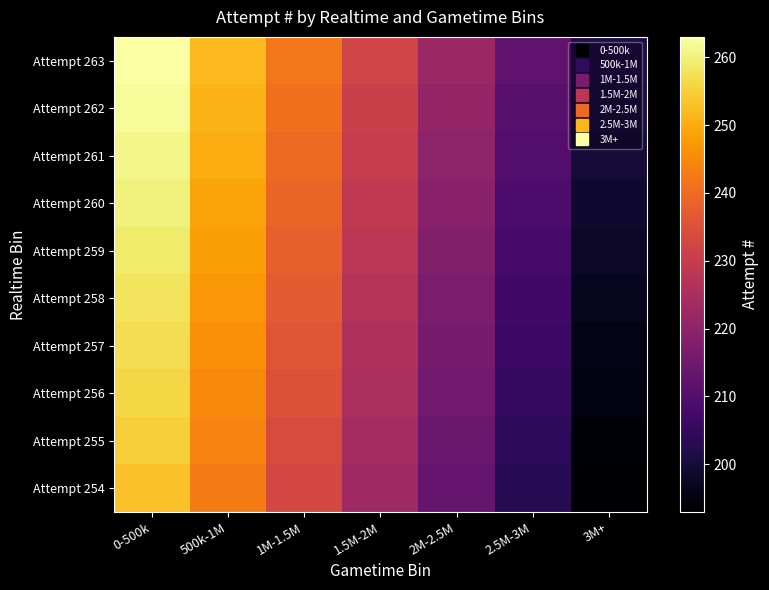

Rank the series by their maximum value, from highest to lowest.

Attempt 263, Attempt 262, Attempt 261, Attempt 260, Attempt 259, Attempt 258, Attempt 257, Attempt 256, Attempt 255, Attempt 254